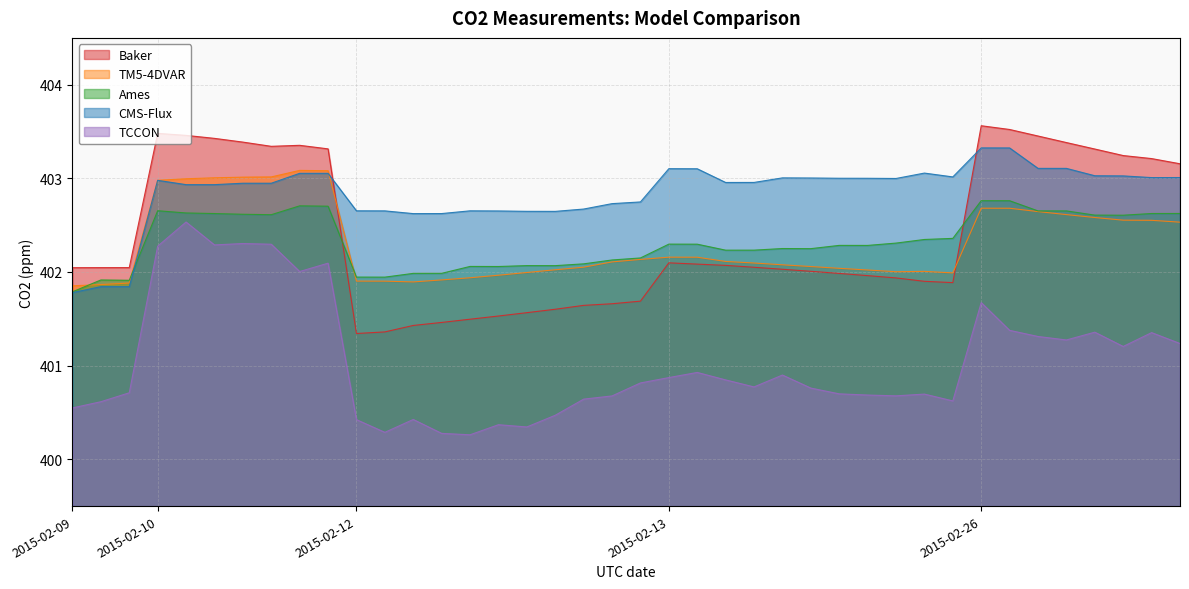

What is the lowest value of the TM5-4DVAR series?

401.9